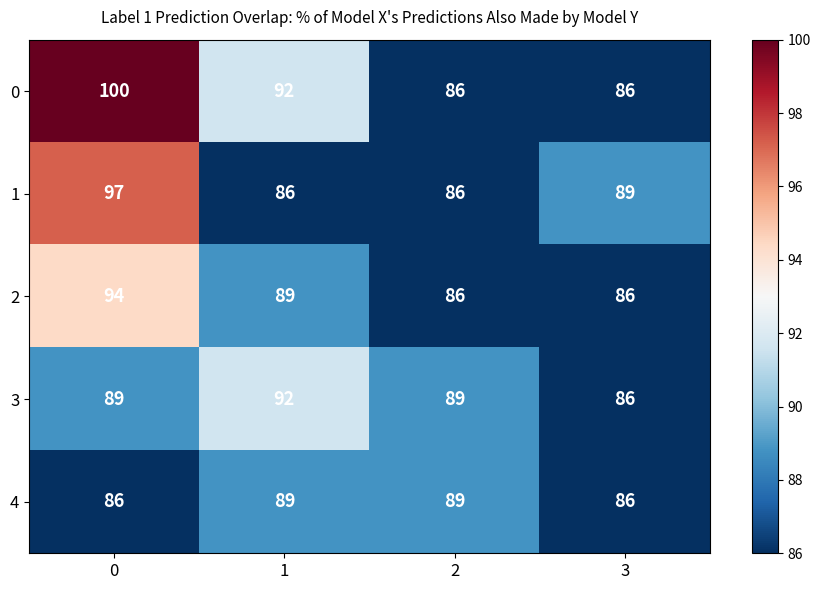

Where is 1 nearest to the value 91?

3